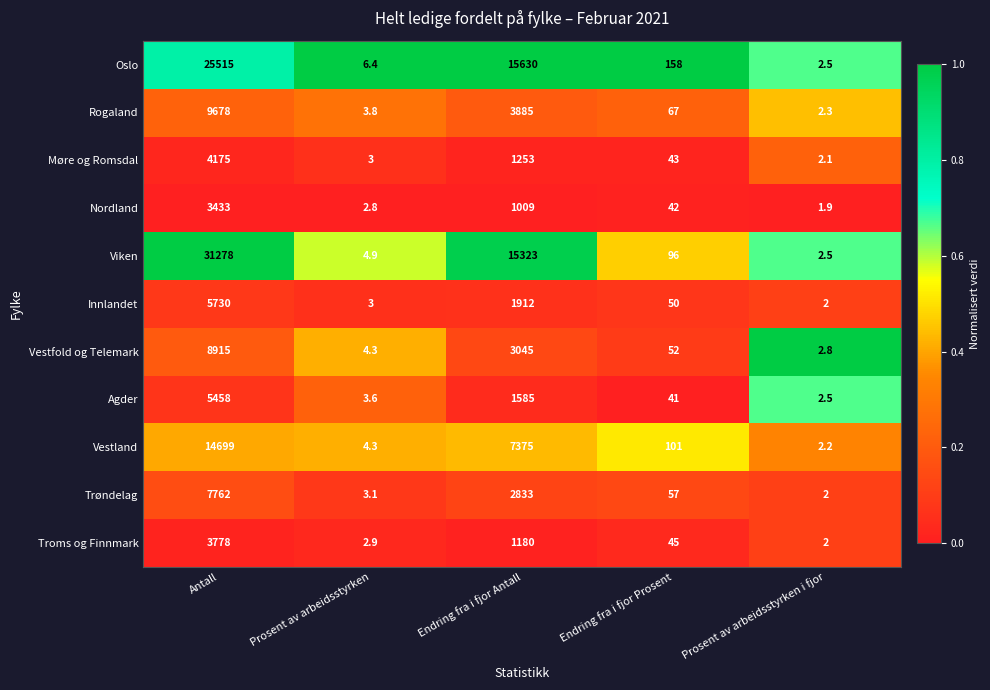

At which category does the chart reach its peak across all series?

Antall